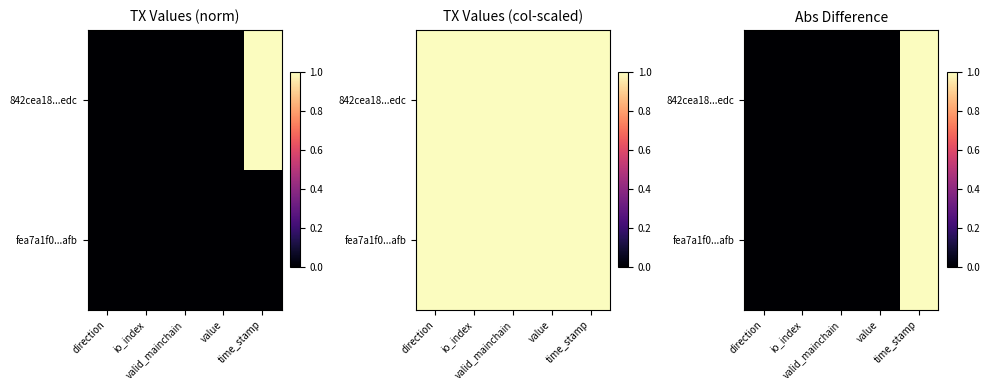

Between time_stamp and direction, which is larger?

time_stamp